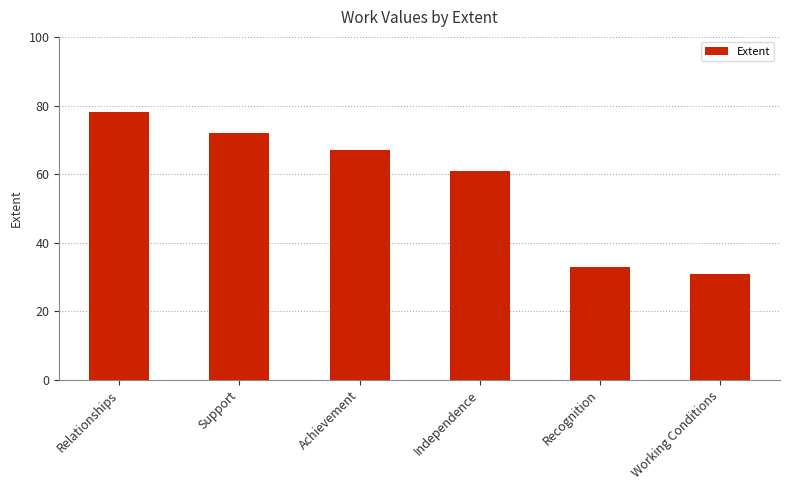

What is the value of the 4th bar from the left?

61